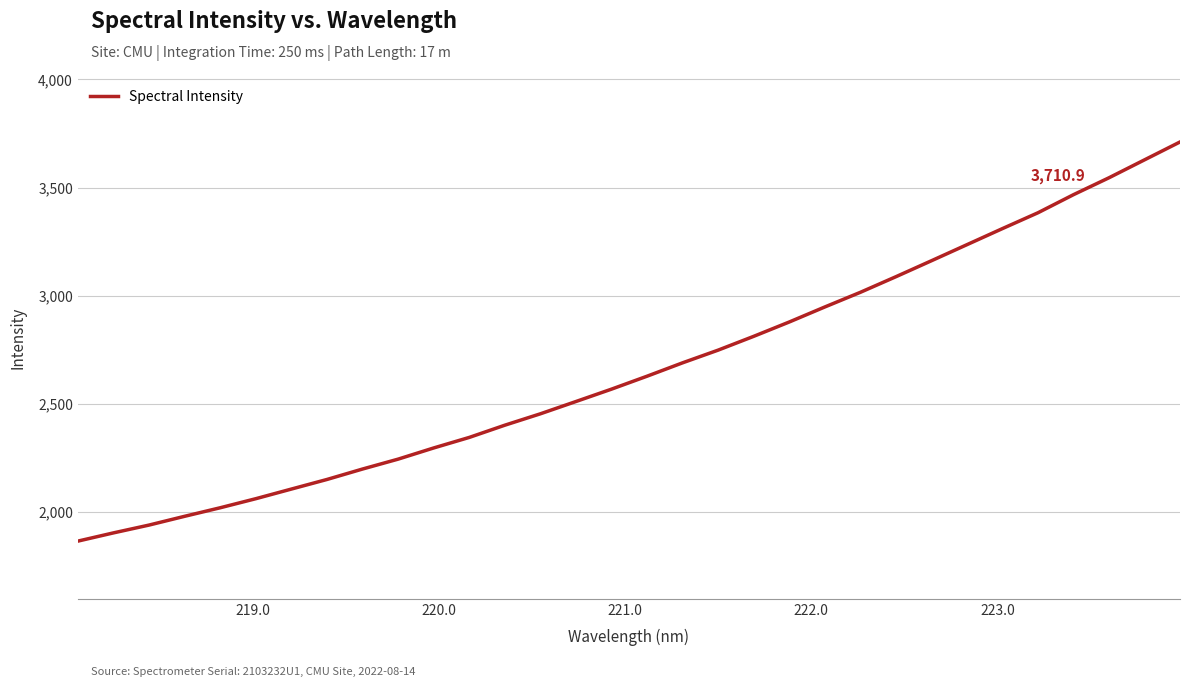

What is the sum of all values?

85315.8